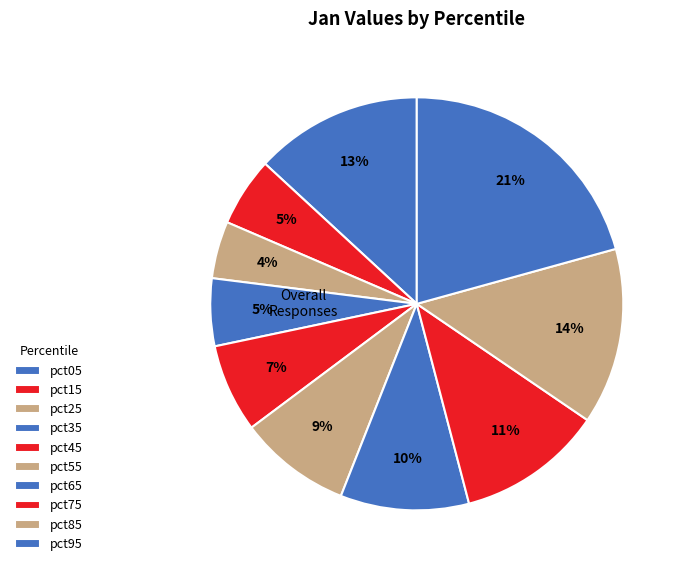

Which slice is the largest?

pct95